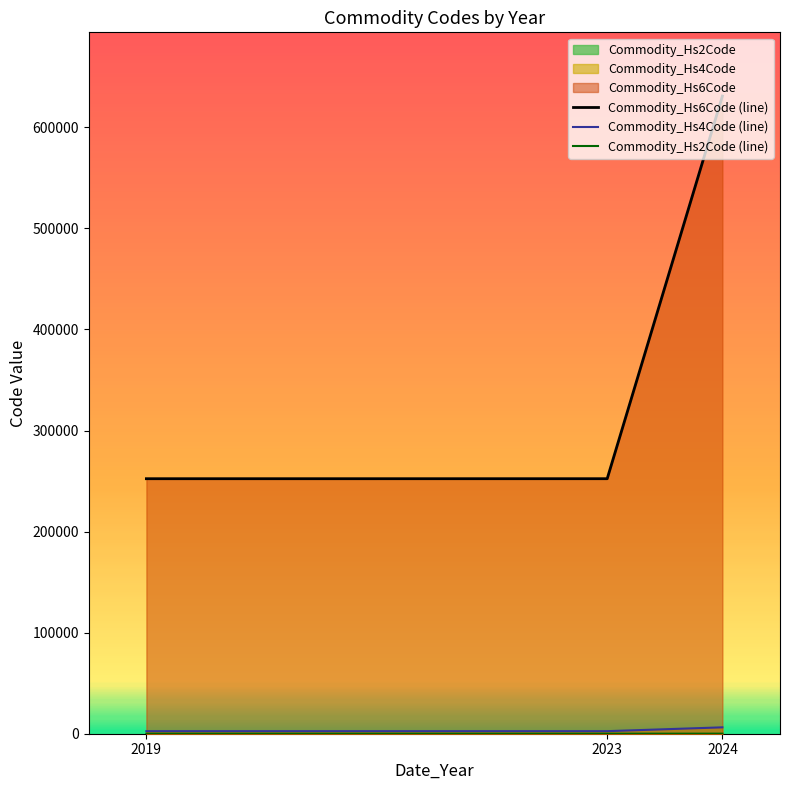

At how many categories does at least one series exceed 301325?

1